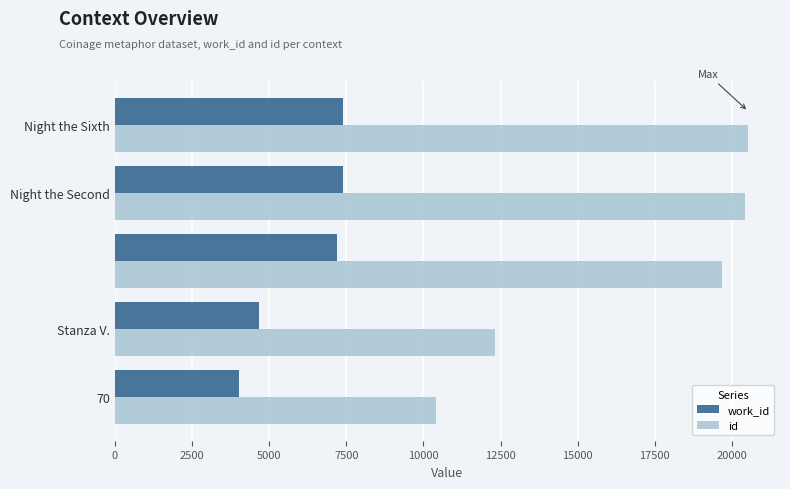

What is the difference between the second highest and minimum values in the id series?

10005